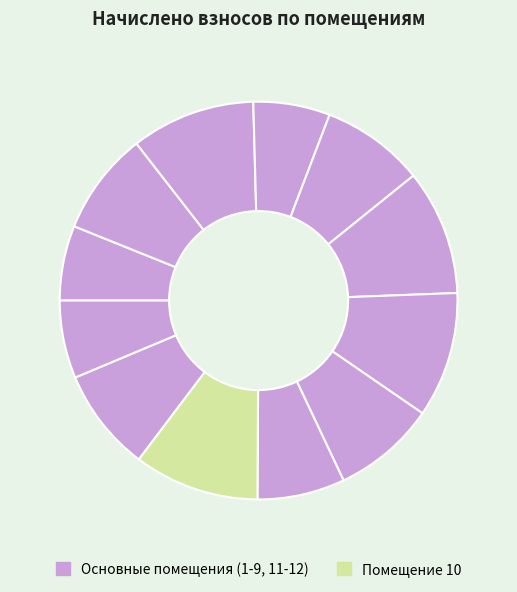

Rank the categories by value from lowest to highest.

1, 4, 12, 9, 2, 5, 8, 11, 3, 6, 7, 10